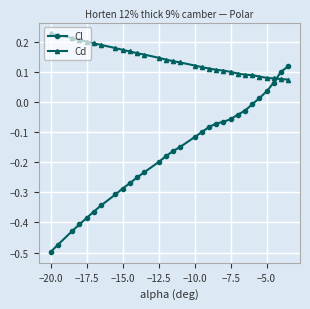

List the series in order of their overall mean, highest first.

Cd, Cl